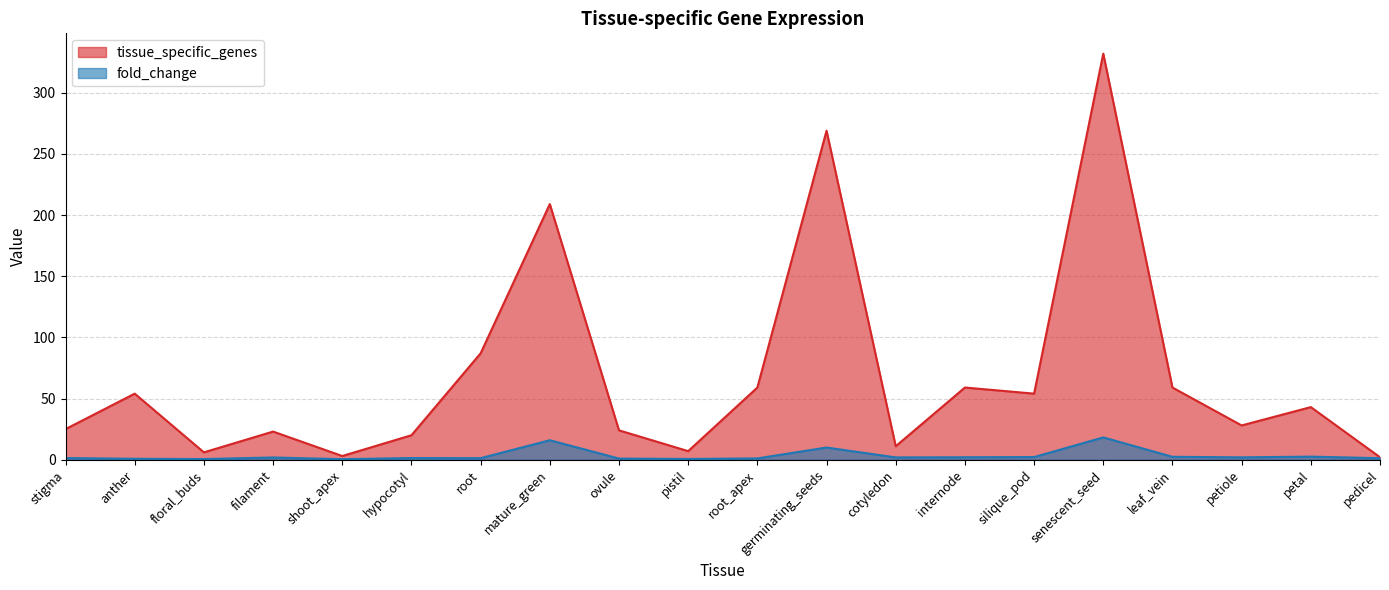

Which category has the lowest value in the tissue_specific_genes series?

pedicel